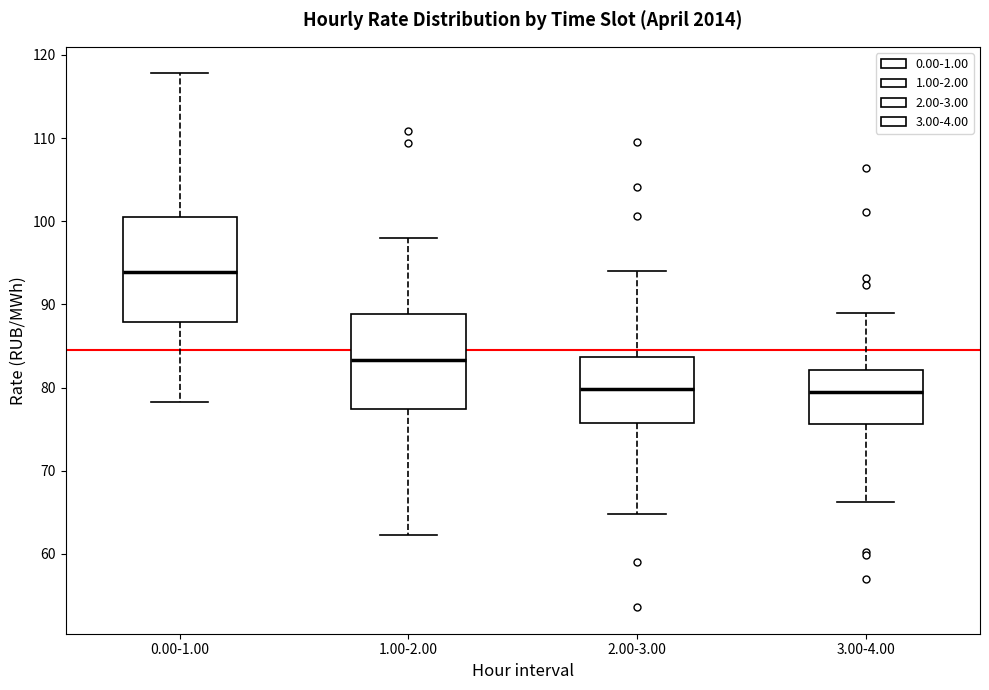

Reading left to right, read every box against the y-axis: the position of its median line, the range the box covers, and the ends of its whiskers. The values are not printed on the chart, so give them approximately, as read against the axis.

0.00-1.00: median 94, box 88 to 100, whiskers 78 to 118
1.00-2.00: median 83, box 77 to 89, whiskers 62 to 98
2.00-3.00: median 80, box 76 to 84, whiskers 65 to 94
3.00-4.00: median 80, box 76 to 82, whiskers 66 to 89